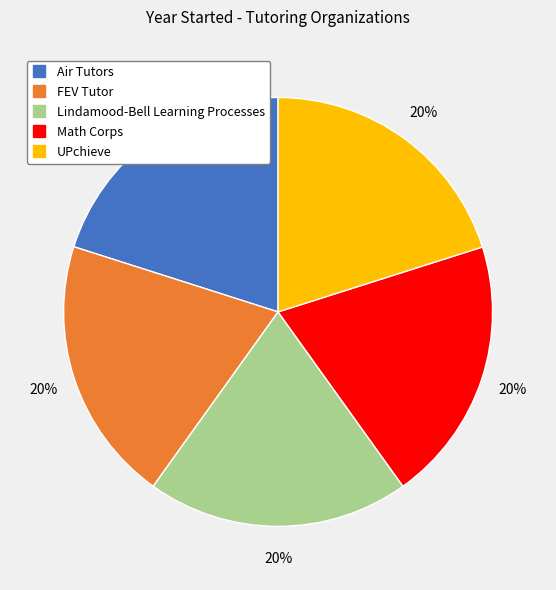

Do FEV Tutor and Math Corps together represent more than half of the pie?

No